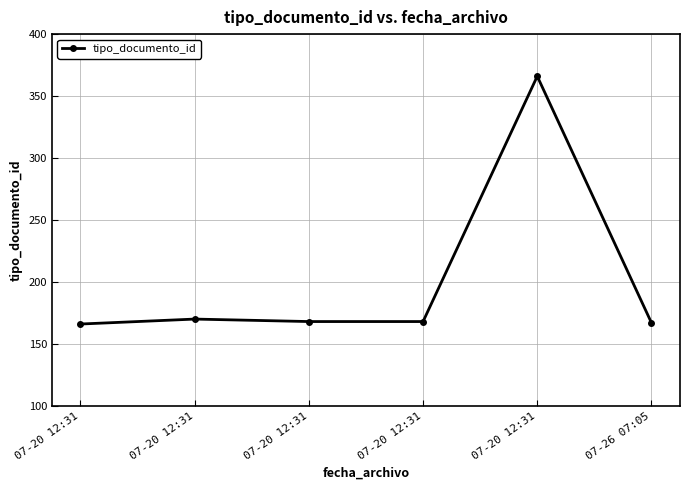

How many lines are shown in the chart?

1